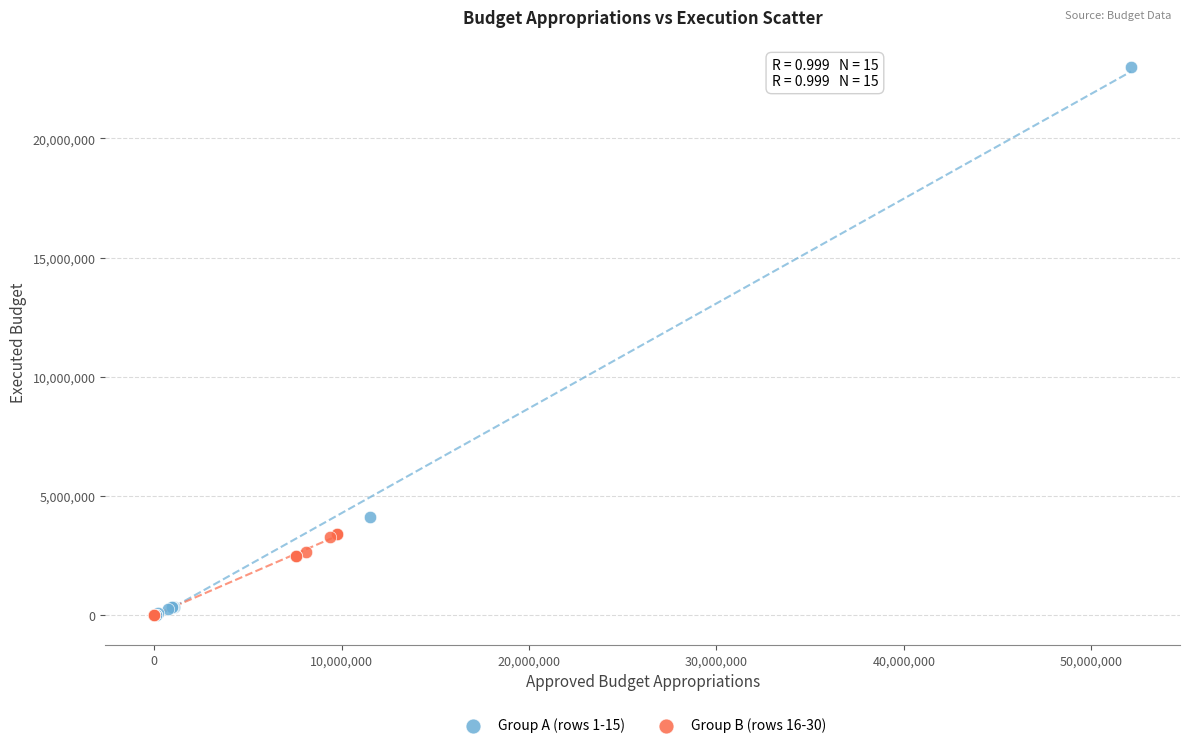

Which series has the widest spread of Y values?

Group A (rows 1-15)